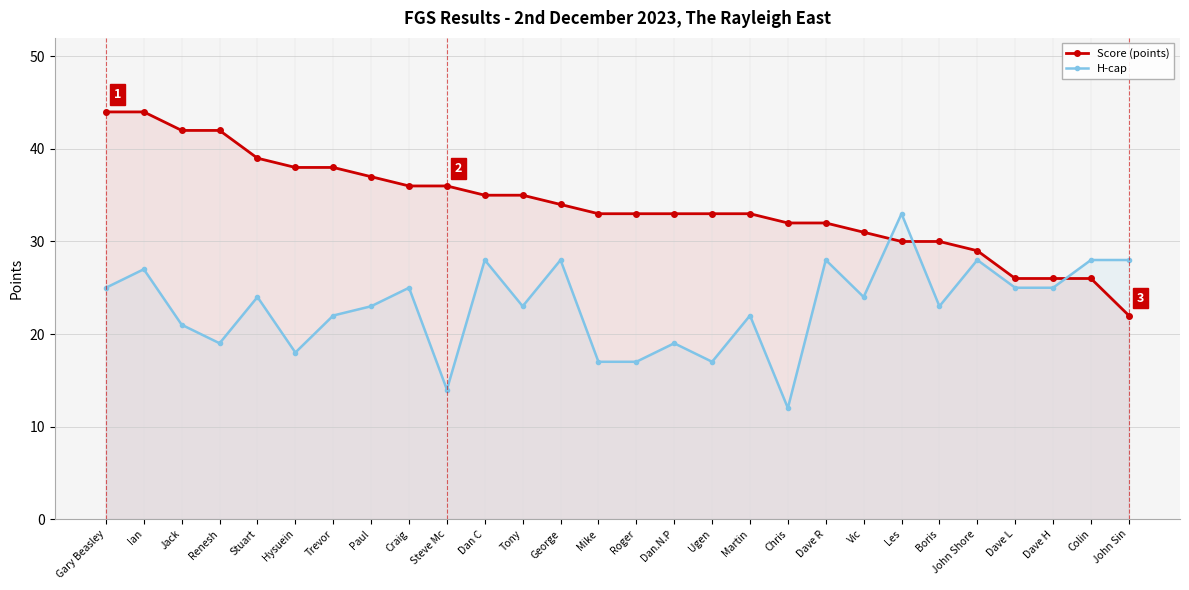

What is the sum of the H-cap values at Mike and Chris?

29